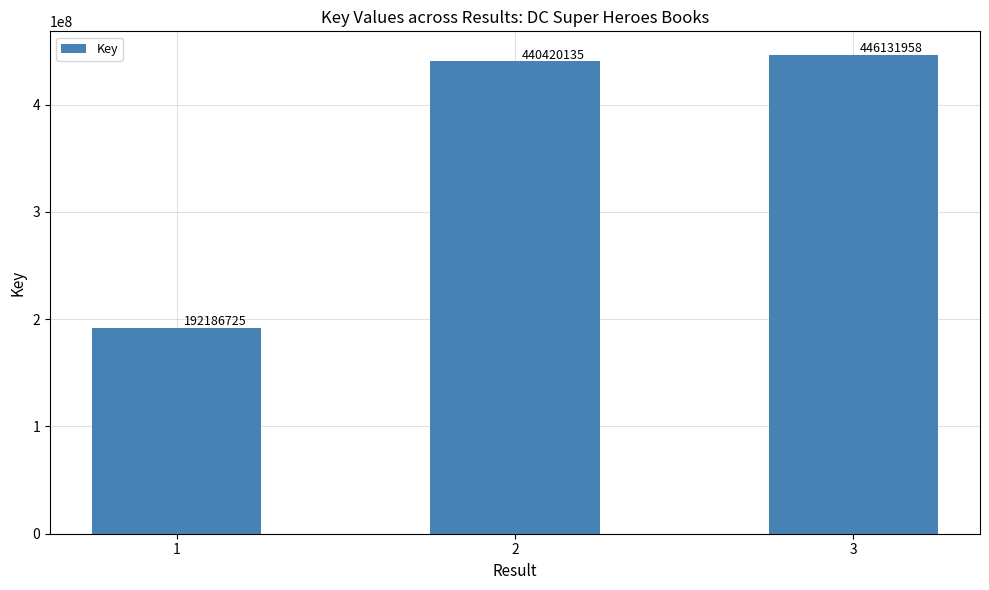

What is the change in value from 2 to 3?

+5711823